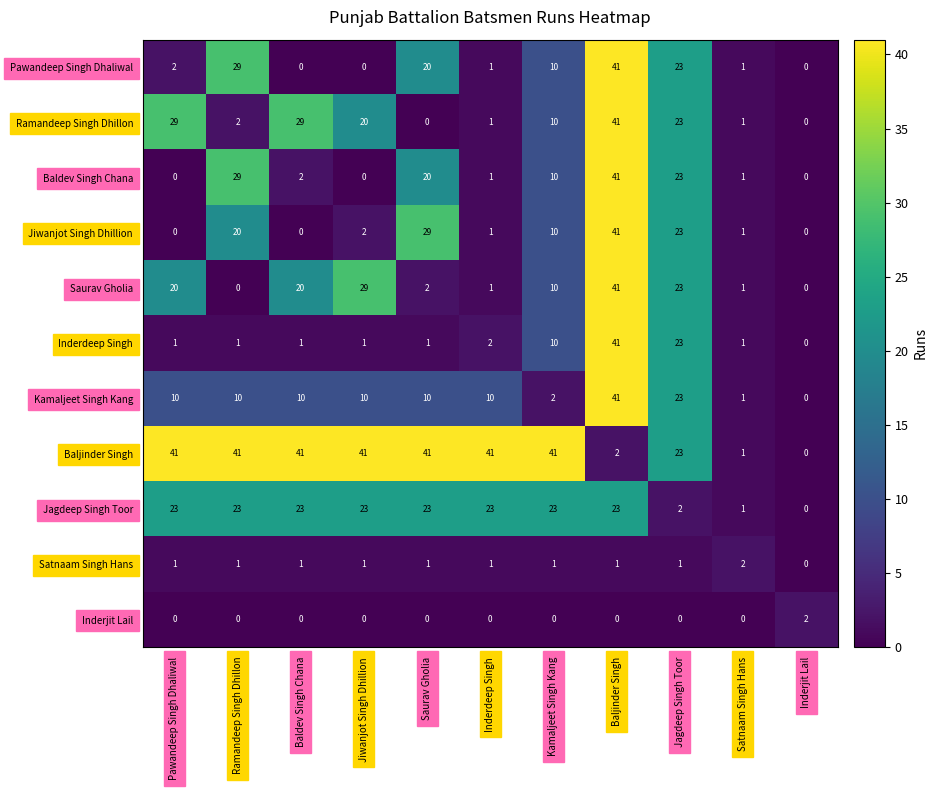

Read the Jagdeep Singh Toor value at Jiwanjot Singh Dhillion.

23